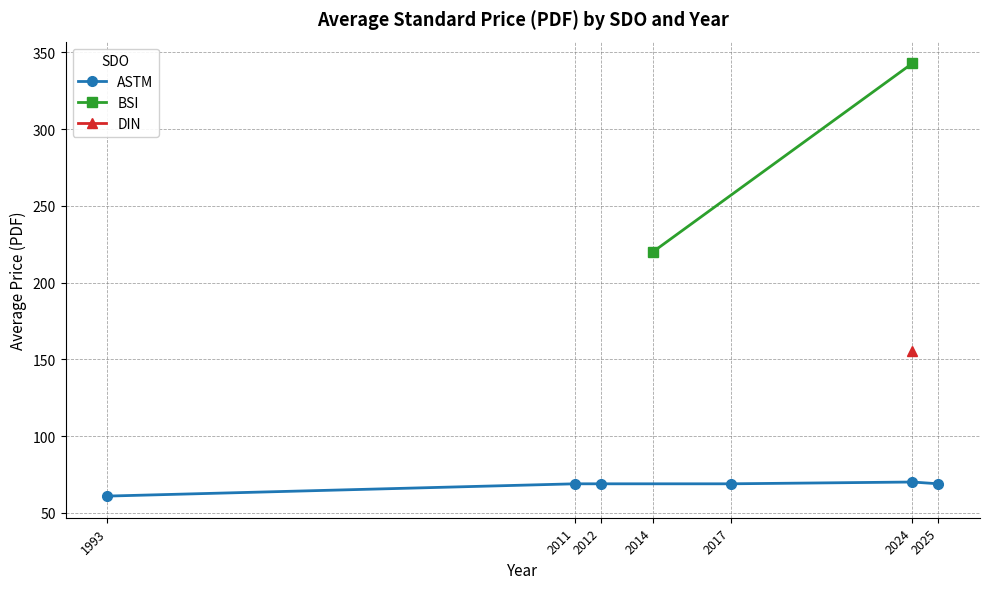

What is the value of the ASTM point at the 6th from the left?

69.0